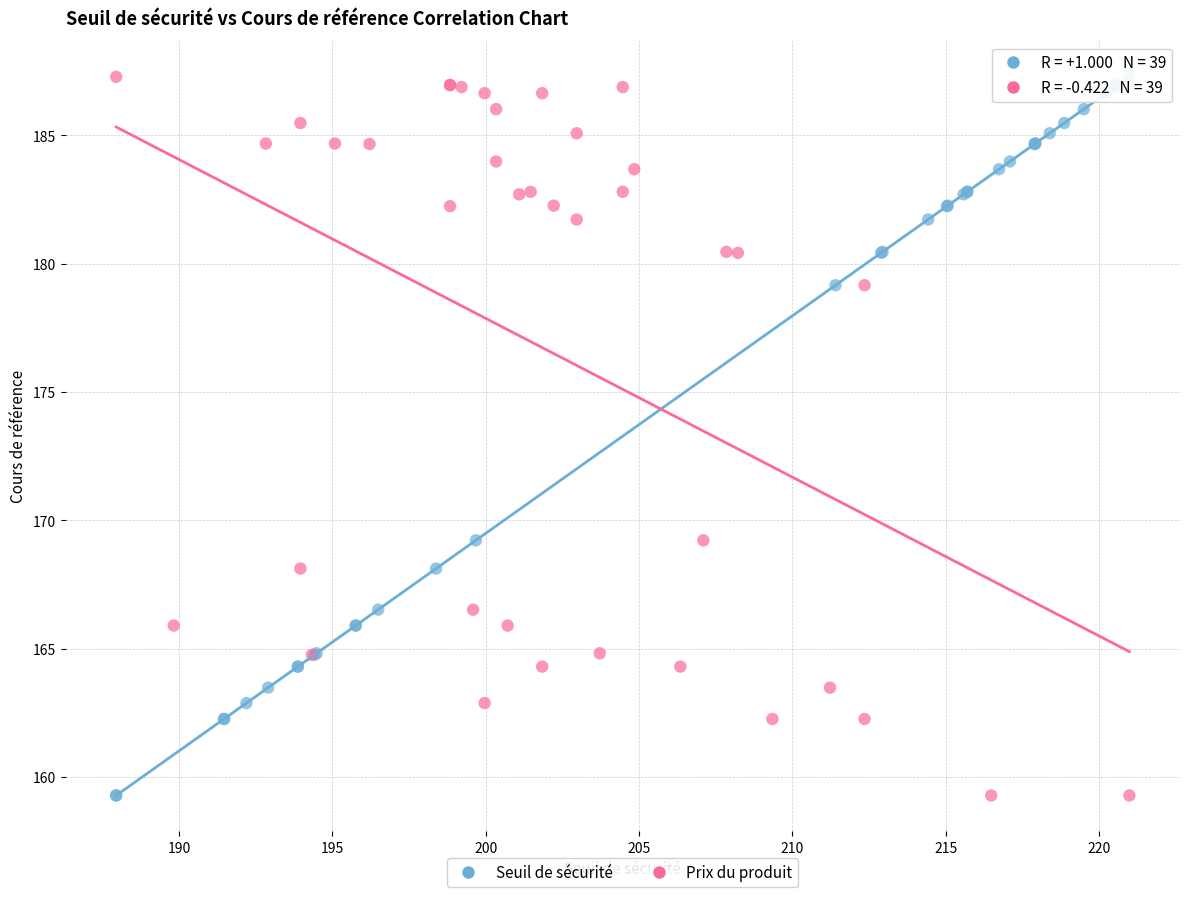

What are all the series names shown in the legend?

Seuil de sécurité, Prix du produit